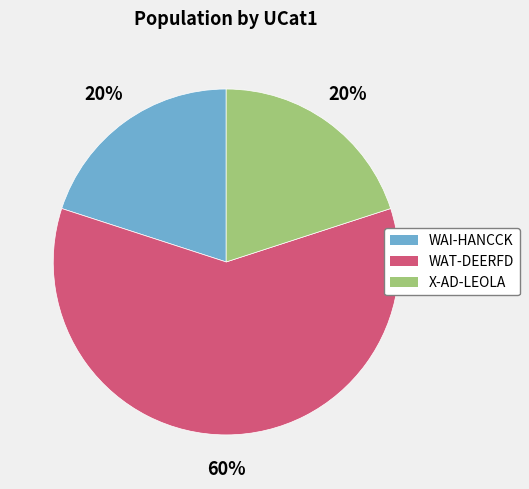

Combined, do WAI-HANCCK and WAT-DEERFD account for over 50%?

Yes